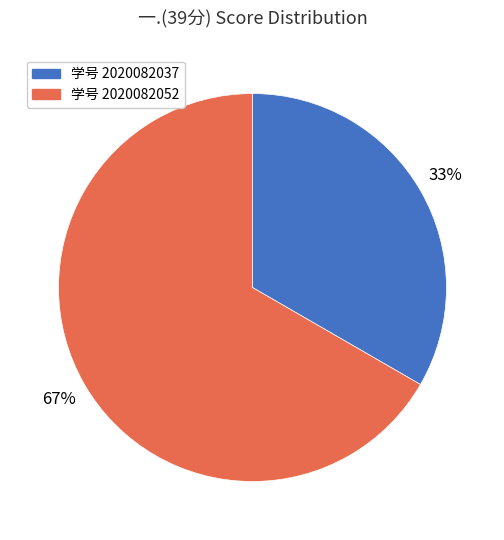

How many segments does this pie chart have?

2